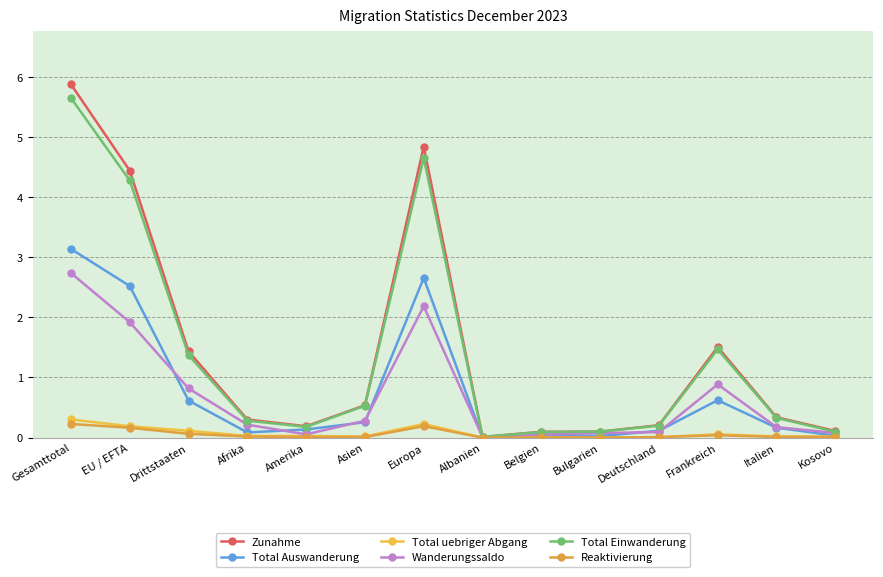

How many lines are shown in the chart?

6